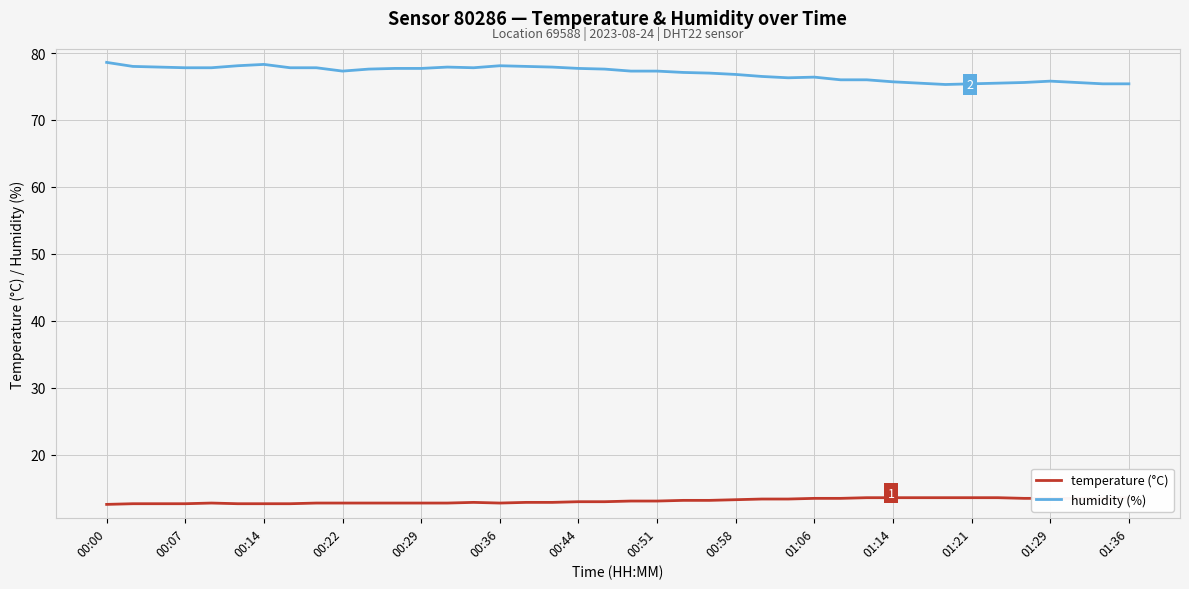

What is the value of the humidity (%) point at the 17th from the left?

78.0